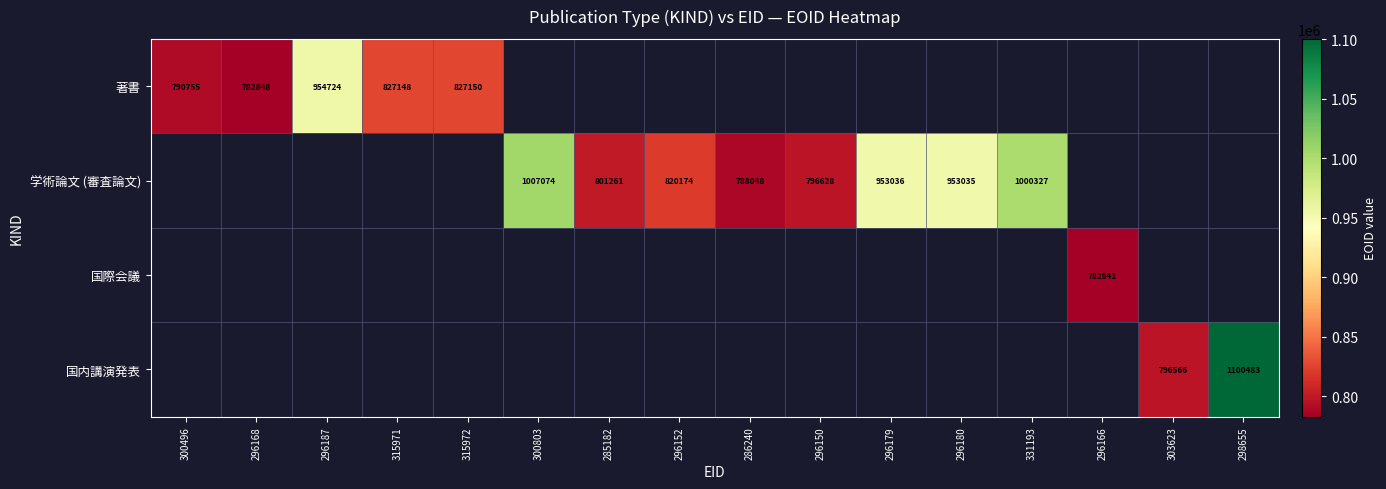

Is it true that 国内講演発表 equals 223265 at 298655?

False